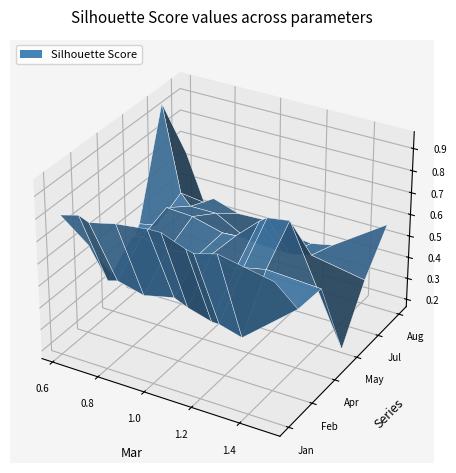

Reading left to right, extract all data points from this chart.

Jan: 0.8	0.8	0.8	0.8	0.9	0.9	0.8	0.8	0.8	0.8
Feb: 0.6	0.4	0.5	0.4	0.5	0.4	0.4	0.4	0.4	0.6
Apr: 0.3	0.5	0.6	0.5	0.6	0.6	0.5	0.6	0.6	0.6
May: 0.5	0.5	0.6	0.6	0.6	0.6	0.7	0.7	0.7	0.2
Jul: 1.0	0.6	0.5	0.5	0.4	0.4	0.4	0.4	0.4	0.4
Aug: 0.6	0.4	0.5	0.4	0.4	0.4	0.4	0.4	0.4	0.6